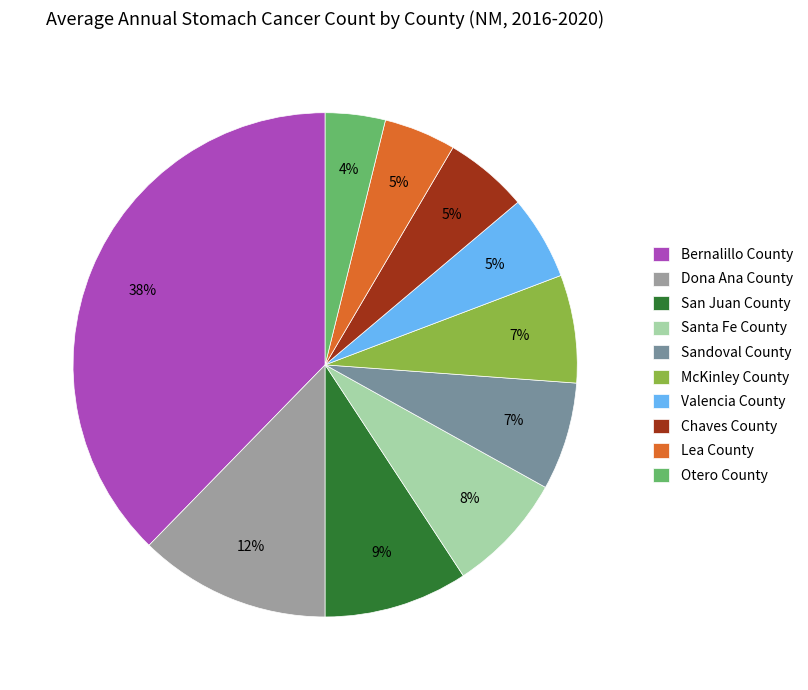

Which has a higher value, Sandoval County or San Juan County?

San Juan County